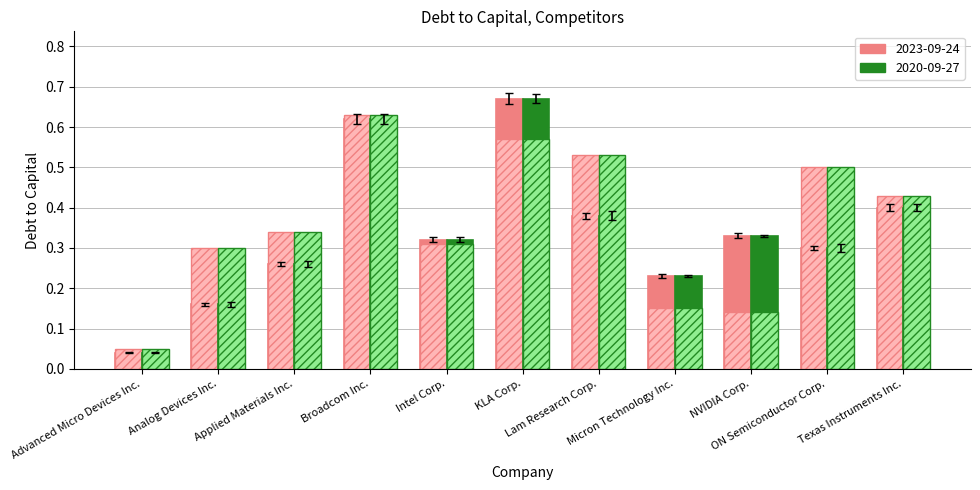

Which series has the widest spread of values?

2023-09-24